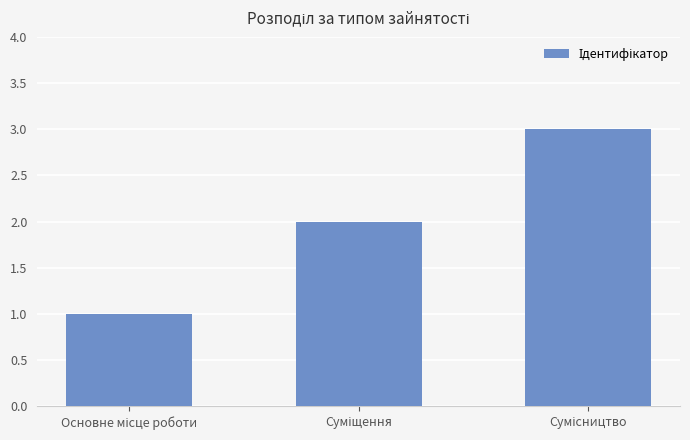

How many values are between 1 and 3?

3